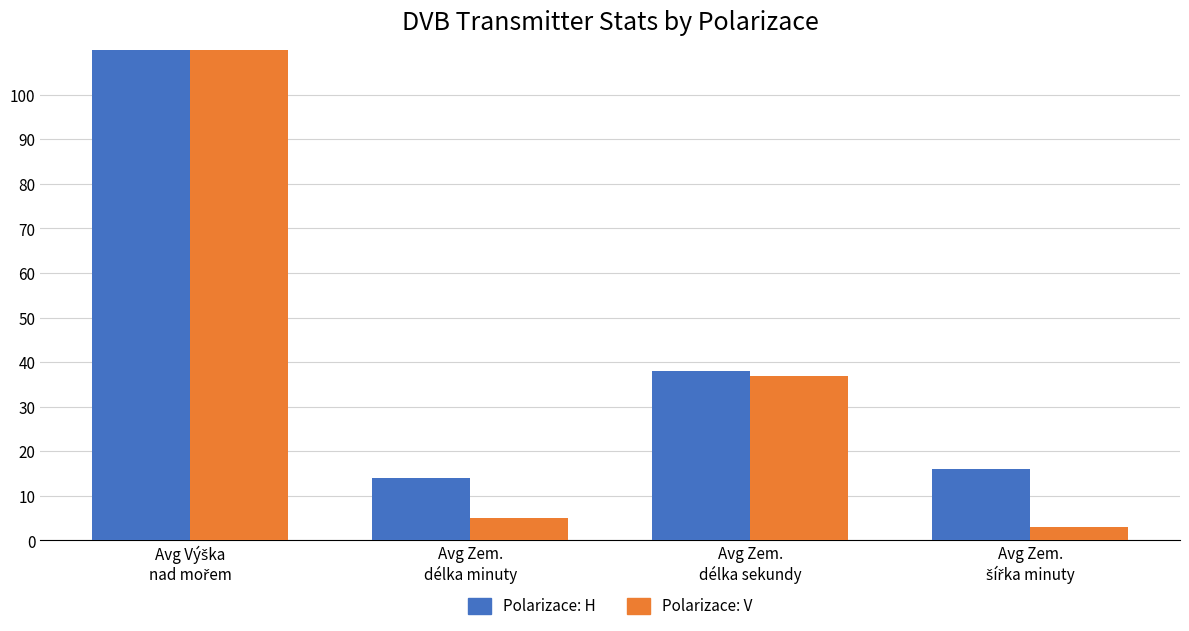

What is the difference between the Polarizace: H values at Avg Zem.
délka minuty and Avg Výška
nad mořem?

489